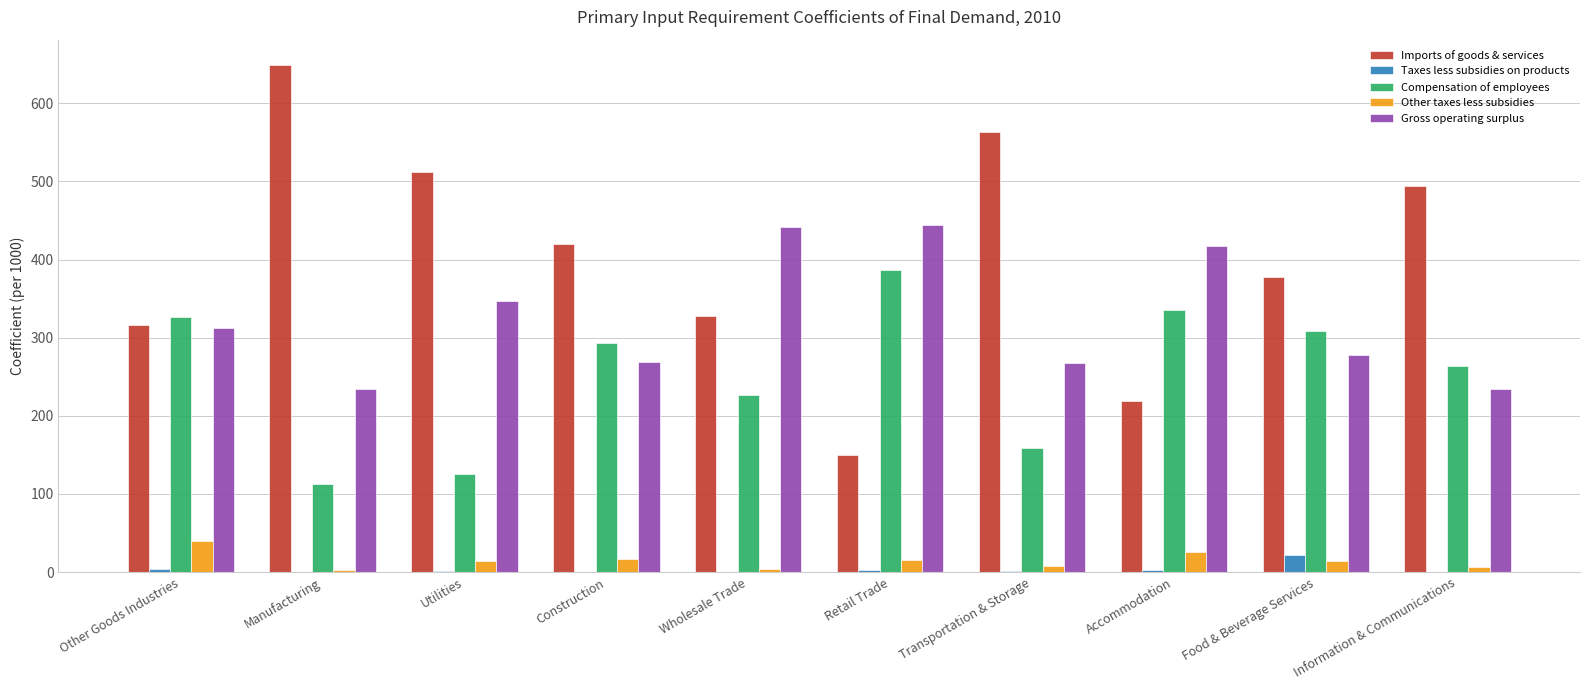

True or false: Compensation of employees has a value of 485.7 at Food & Beverage Services.

False